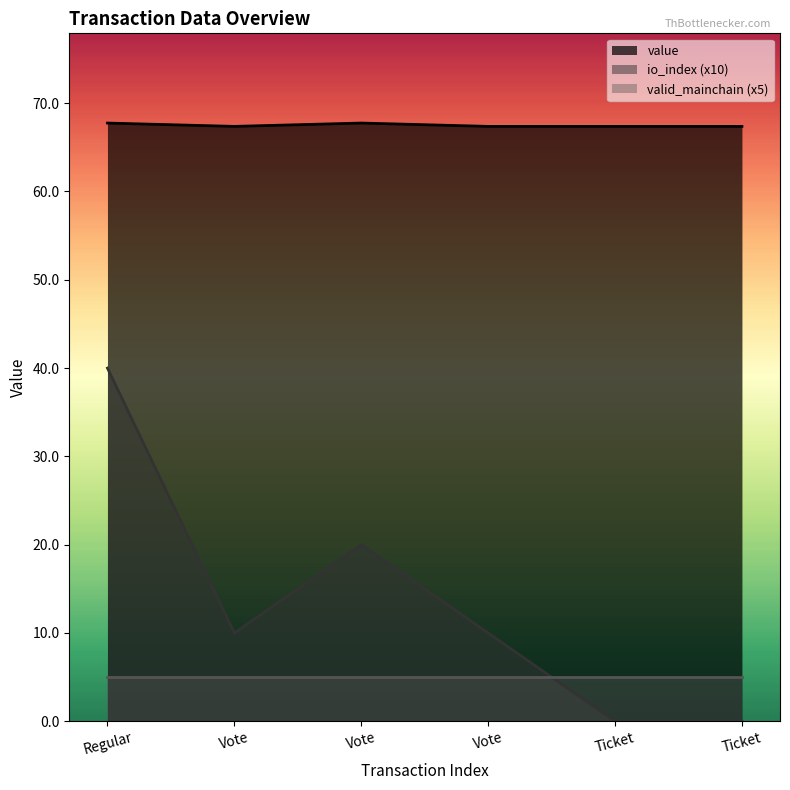

What value does the io_index series have at Vote?

10.0